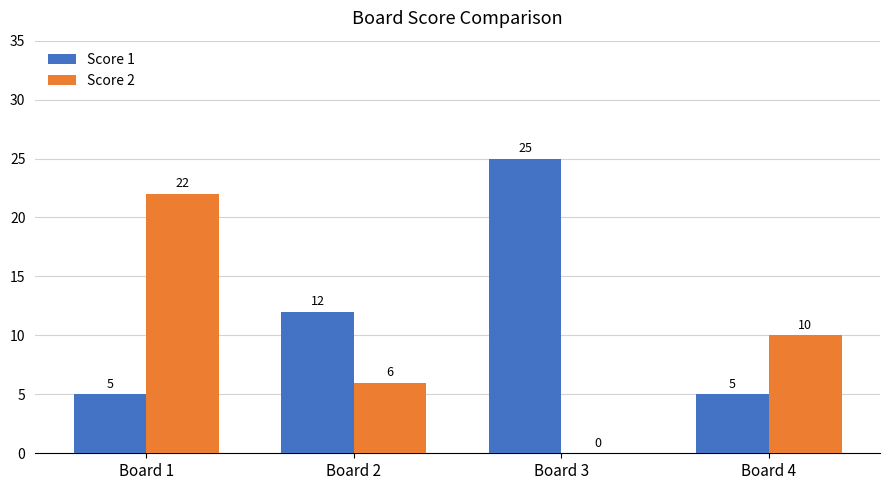

Is it true that Score 2 equals 9 at Board 2?

False